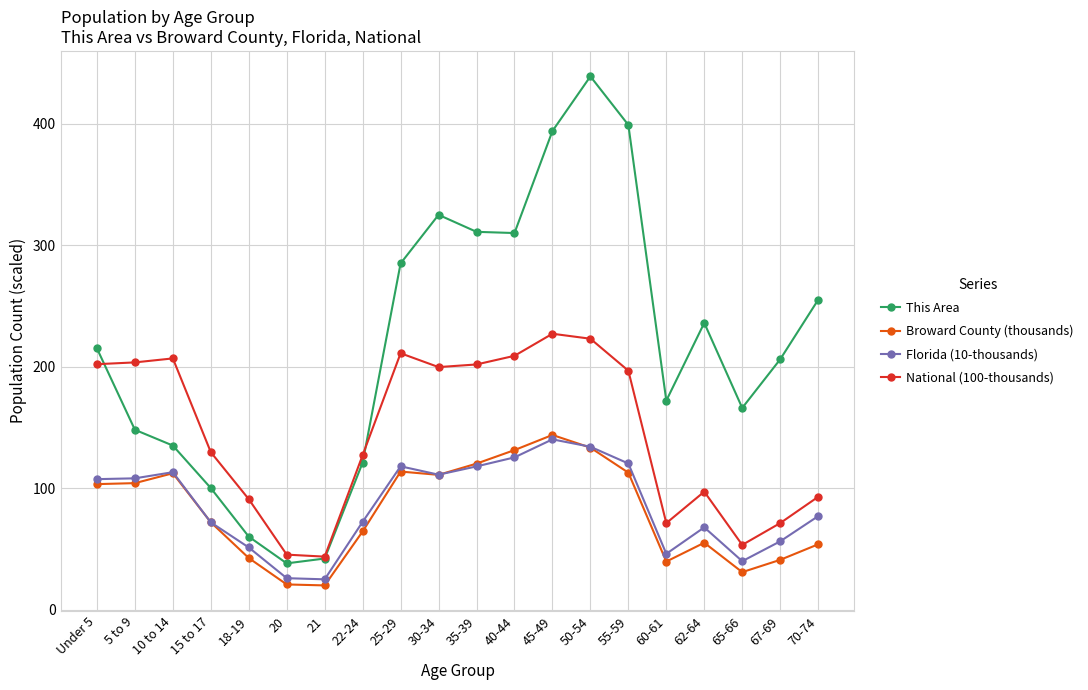

True or false: Florida (10-thousands) and National (100-thousands) cross at least once.

False